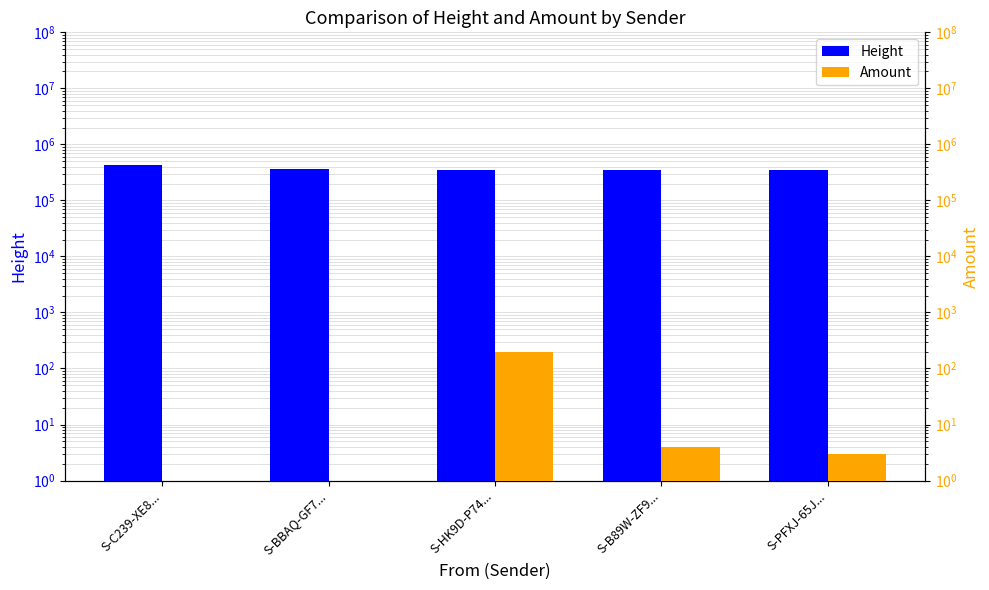

Which has a higher value, S-B89W-ZF9... or S-C239-XE8...?

S-C239-XE8...